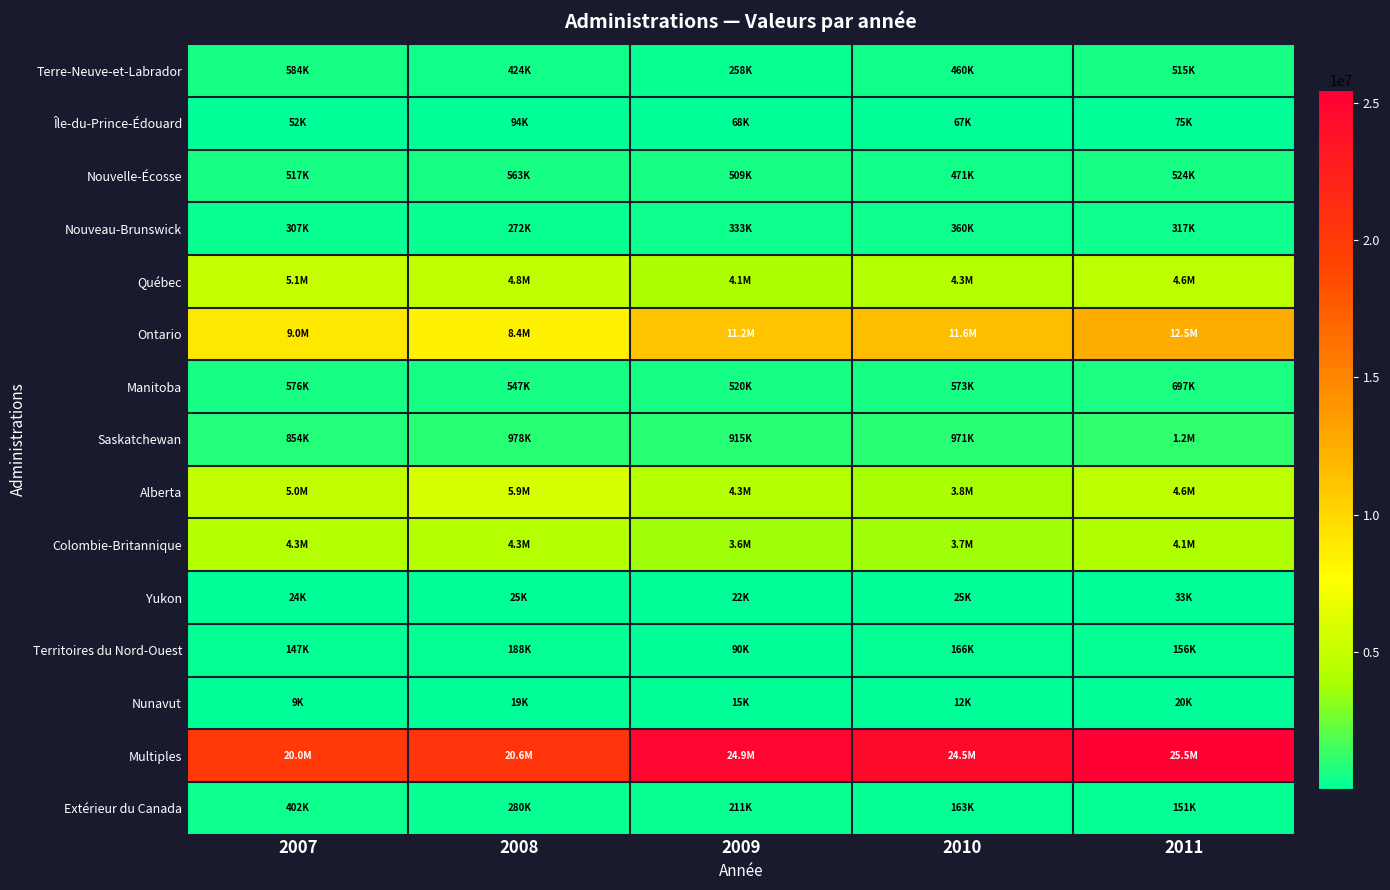

Between 2008 and 2010, which series saw the biggest shift?

Multiples